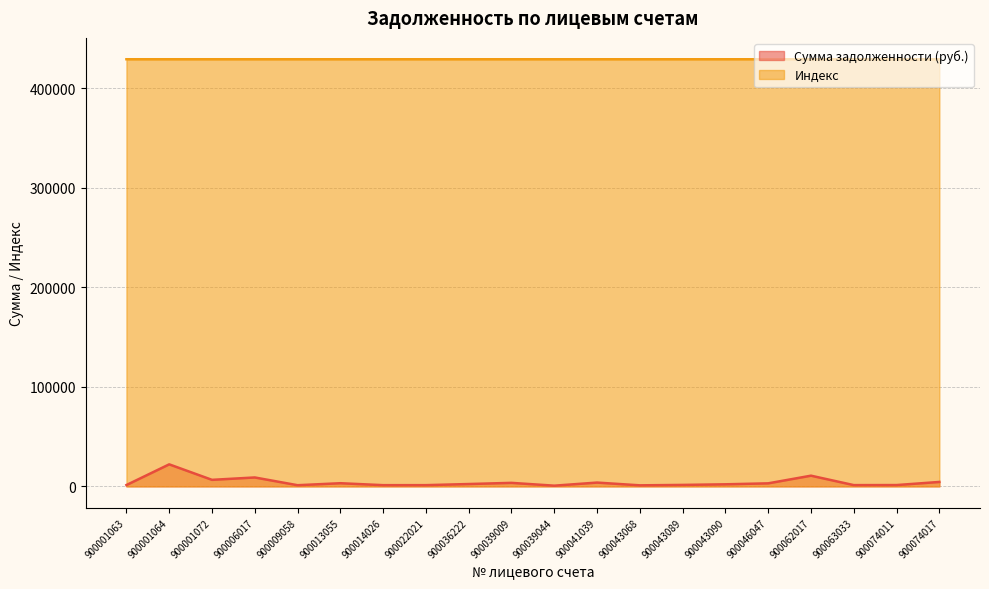

In Сумма задолженности (руб.), how many points are lower than both neighbors (excluding endpoints)?

6